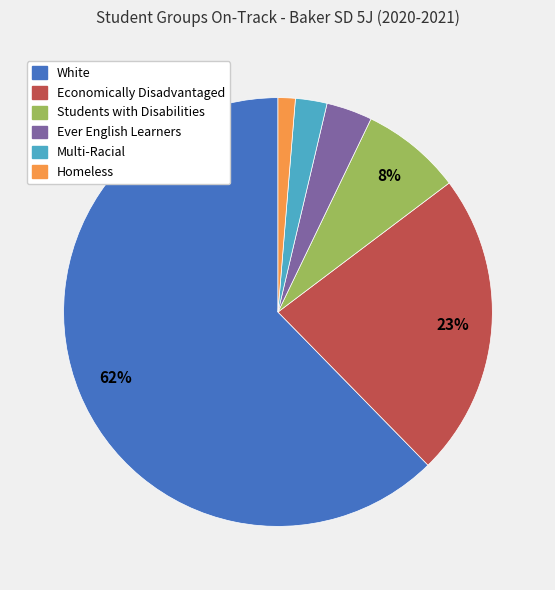

To the nearest percent, what is the difference between the Homeless and Economically Disadvantaged slice percentages?

22%